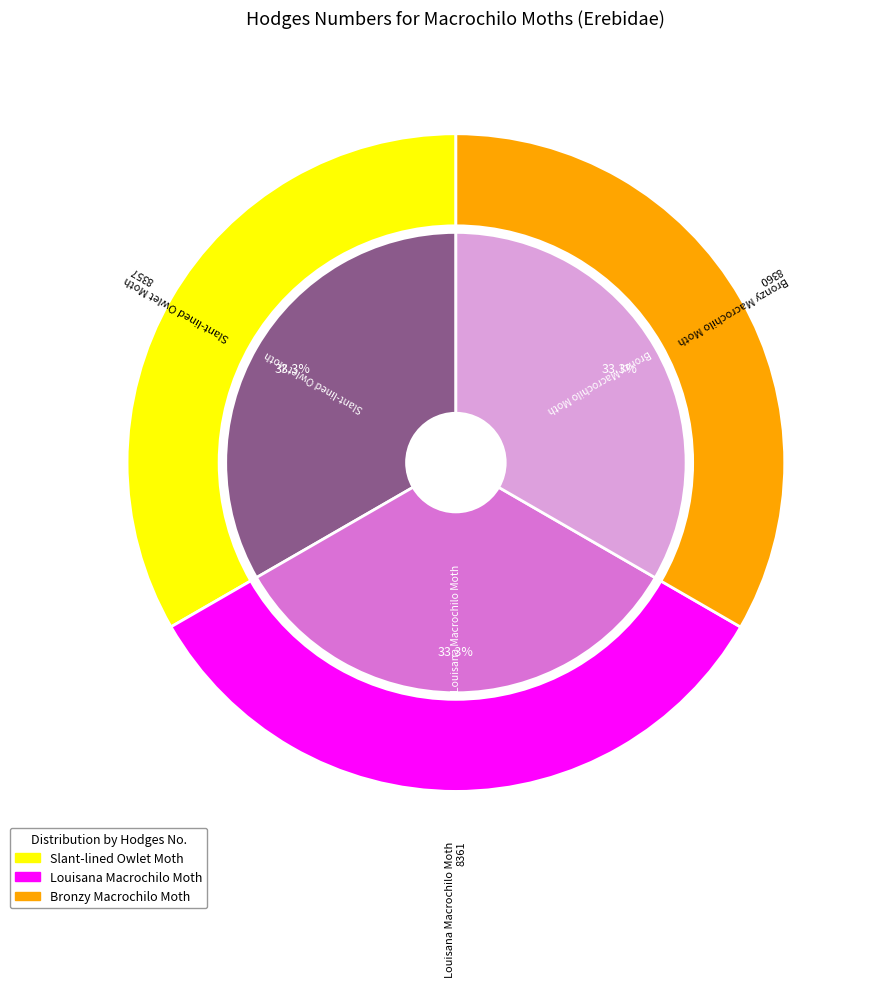

Does Slant-lined Owlet Moth account for over 50% of the chart?

No